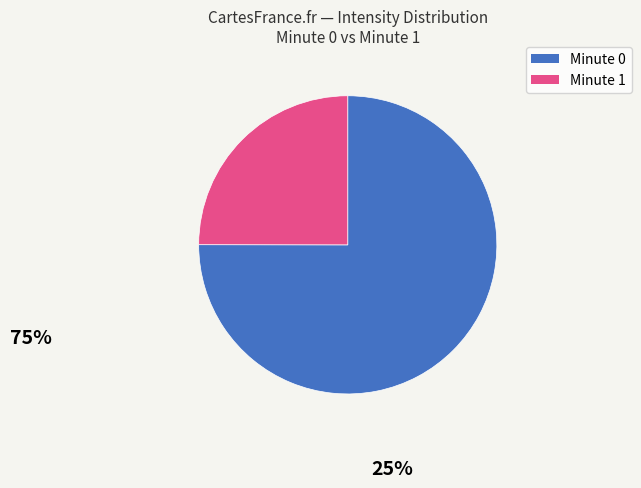

Rank the categories by value from lowest to highest.

Minute 1, Minute 0